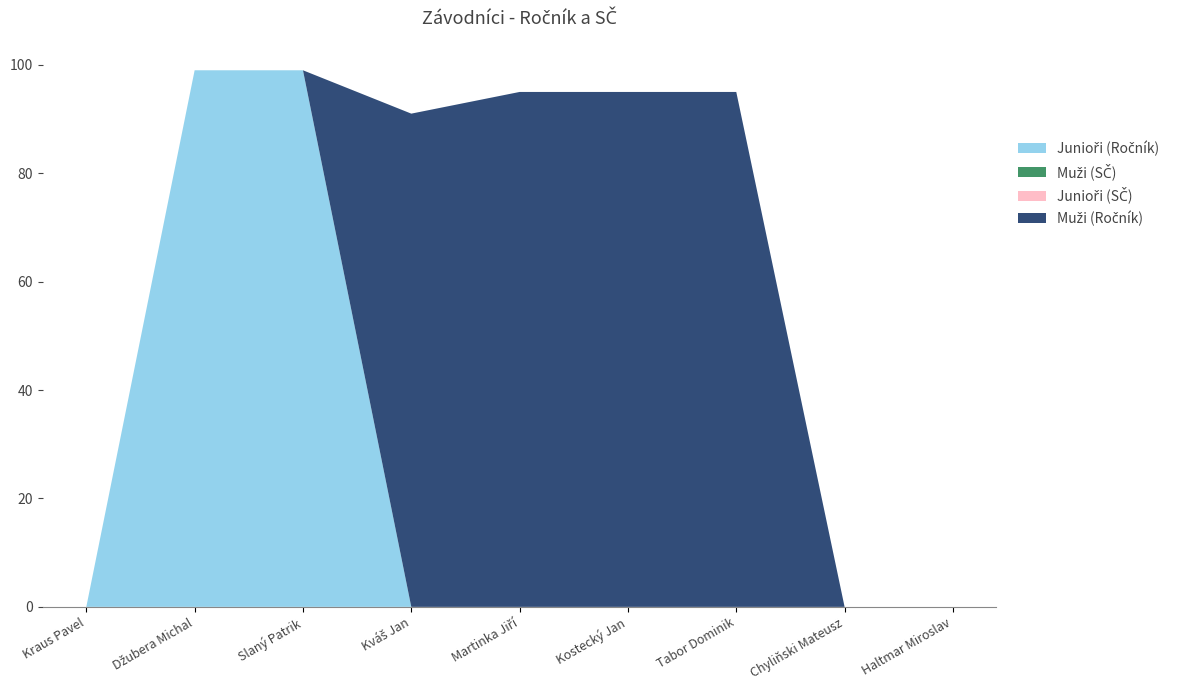

Reading left to right, extract all data points from this chart.

Junioři (Ročník): Kraus Pavel=0	Džubera Michal=99	Slaný Patrik=99	Kváš Jan=0	Martinka Jiří=0	Kostecký Jan=0	Tabor Dominik=0	Chyliňski Mateusz=0	Haltmar Miroslav=0
Muži (SČ): Kraus Pavel=0	Džubera Michal=0	Slaný Patrik=0	Kváš Jan=0	Martinka Jiří=0	Kostecký Jan=0	Tabor Dominik=0	Chyliňski Mateusz=0	Haltmar Miroslav=0
Junioři (SČ): Kraus Pavel=0	Džubera Michal=0	Slaný Patrik=0	Kváš Jan=0	Martinka Jiří=0	Kostecký Jan=0	Tabor Dominik=0	Chyliňski Mateusz=0	Haltmar Miroslav=0
Muži (Ročník): Kraus Pavel=0	Džubera Michal=0	Slaný Patrik=0	Kváš Jan=91	Martinka Jiří=95	Kostecký Jan=95	Tabor Dominik=95	Chyliňski Mateusz=0	Haltmar Miroslav=0